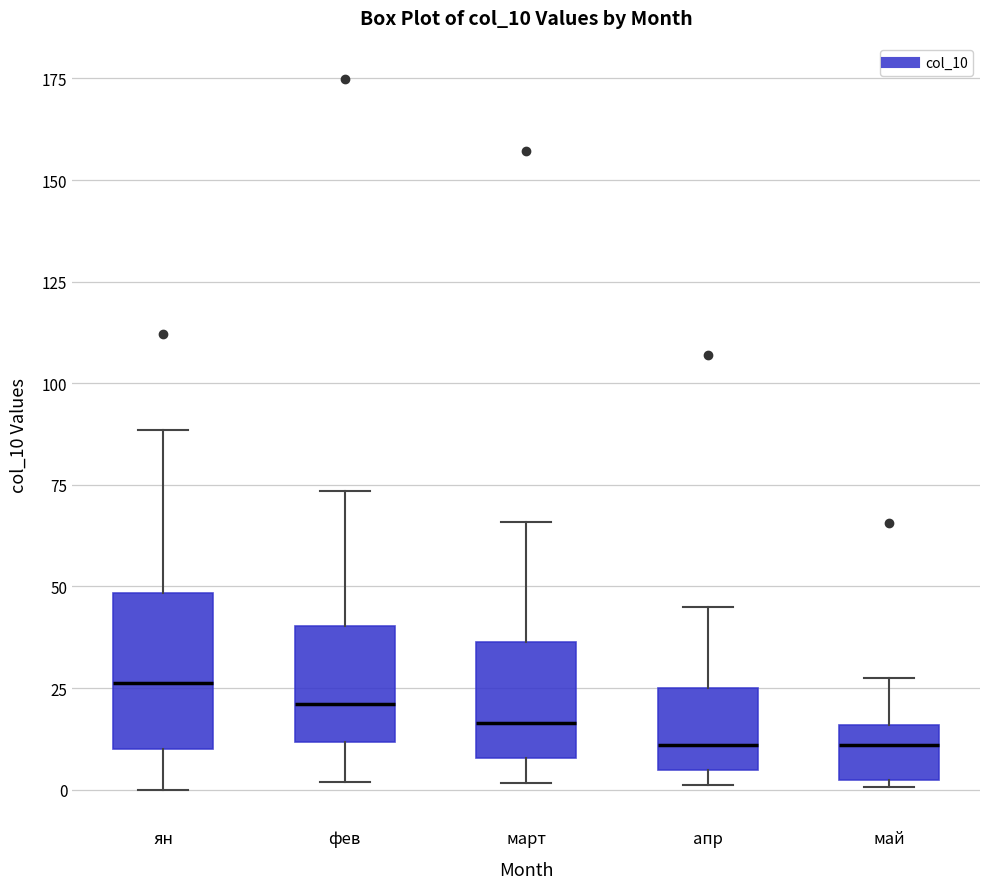

Which box is the tallest, from its lower edge to its upper edge?

ян